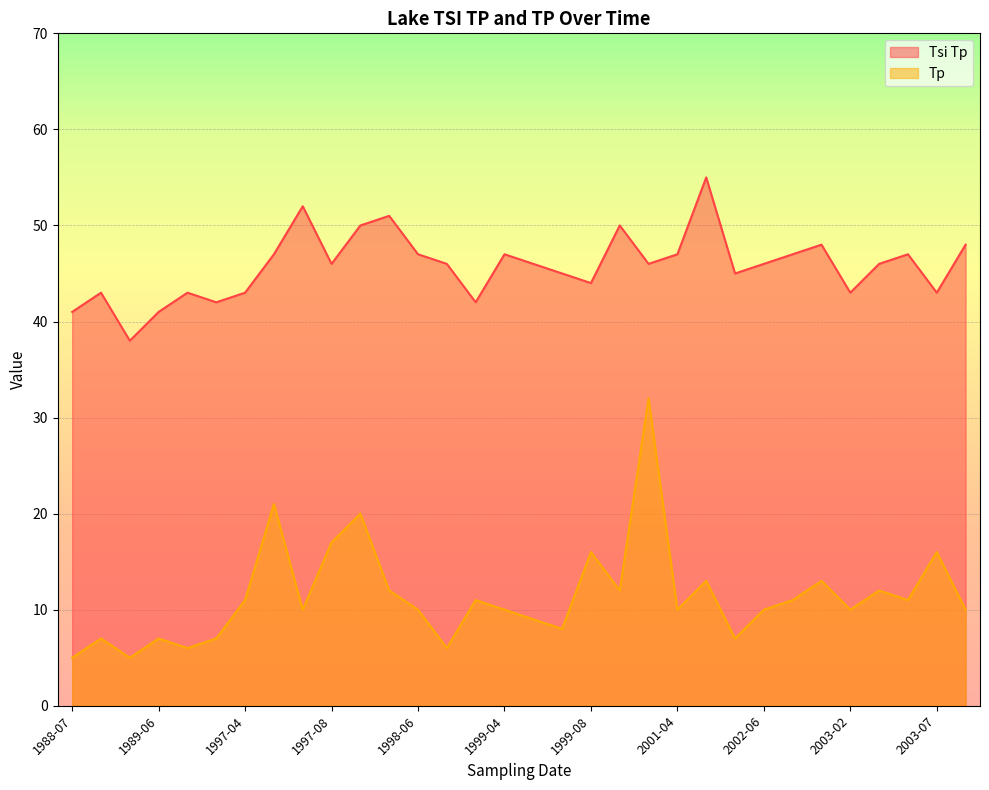

What is the minimum value shown in the chart?

5